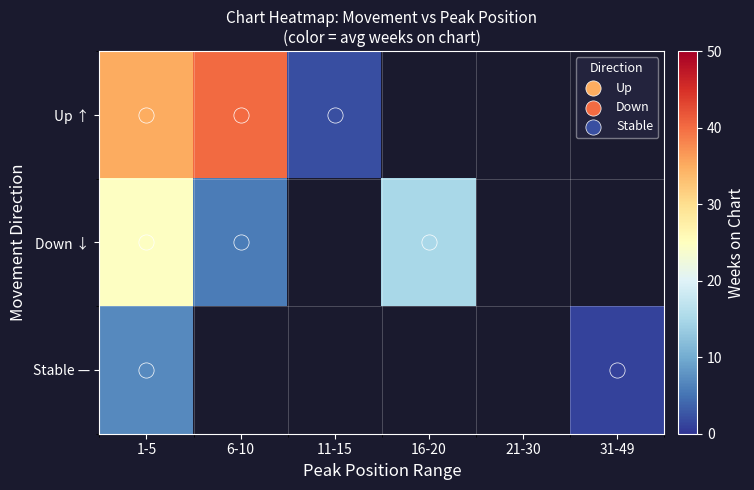

Which series has the largest range (max minus min)?

Up ↑